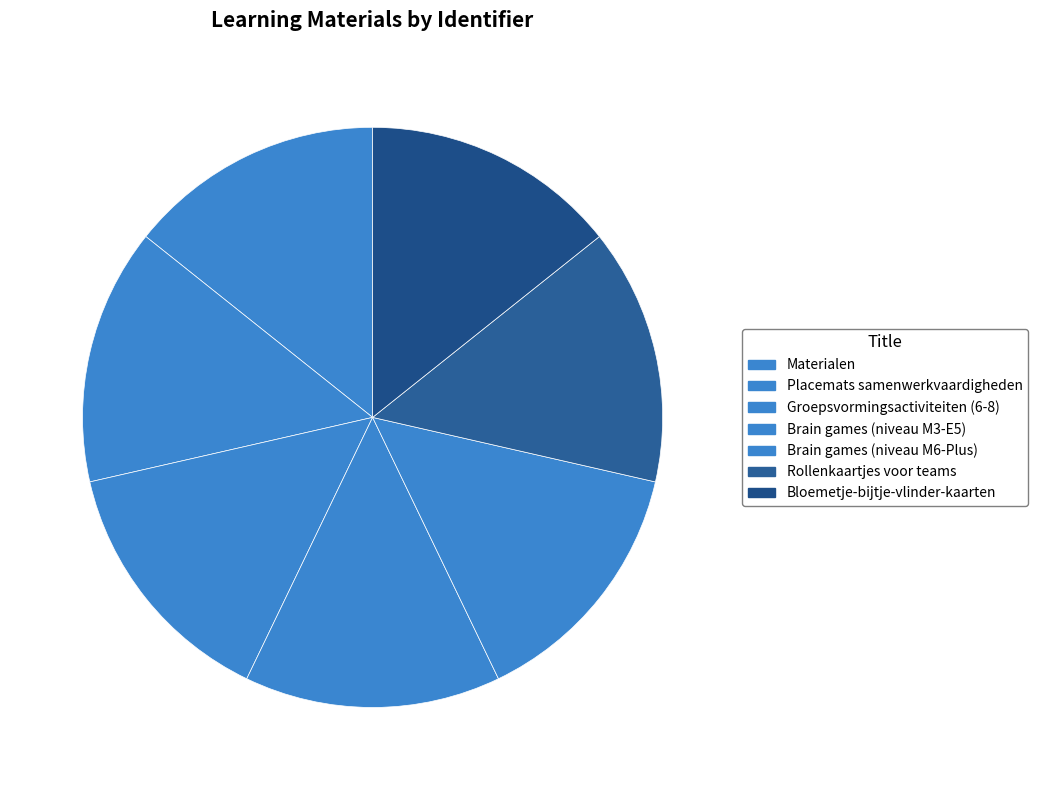

Is it true that Materialen is 7% of the pie?

False